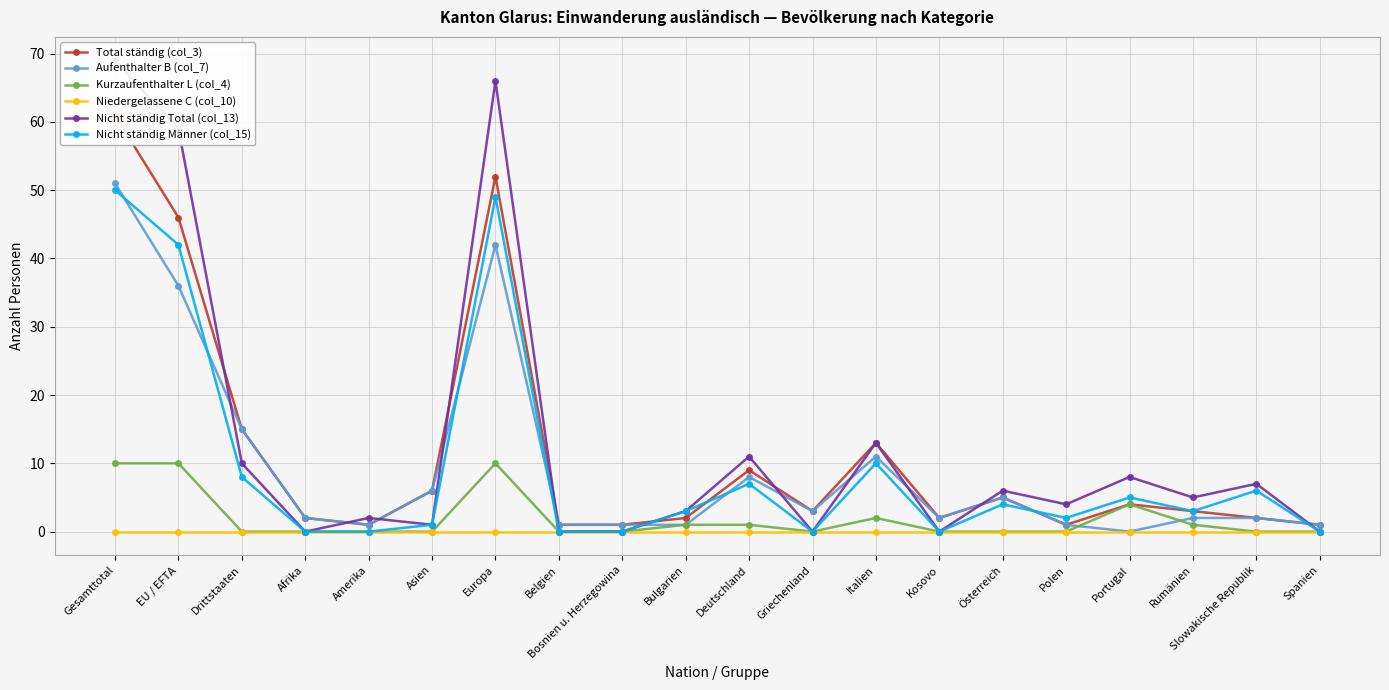

The Nicht ständig Total (col_13) series shows 2 at Polen. True or false?

False